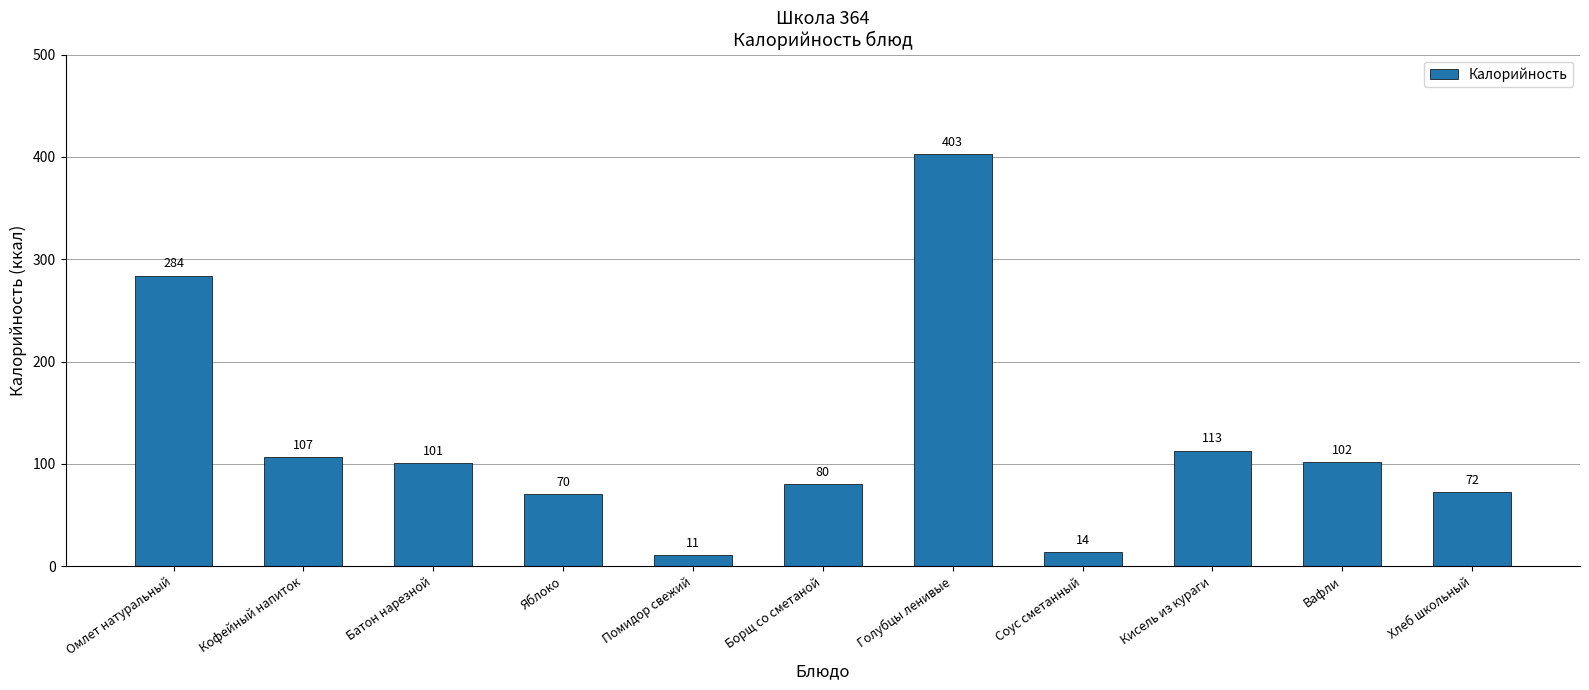

Reading right to left, transcribe all the data shown in this chart.

Хлеб школьный=72	Вафли=102	Кисель из кураги=113	Соус сметанный=14	Голубцы ленивые=403	Борщ со сметаной=80	Помидор свежий=11	Яблоко=70	Батон нарезной=101	Кофейный напиток=107	Омлет натуральный=284